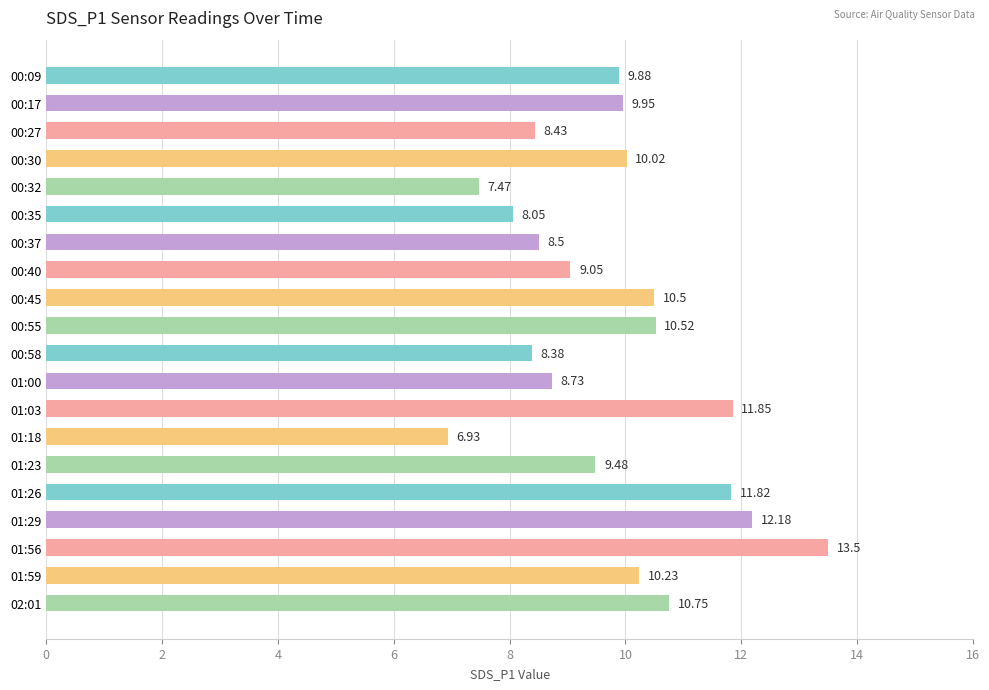

What is the greatest value displayed?

13.5